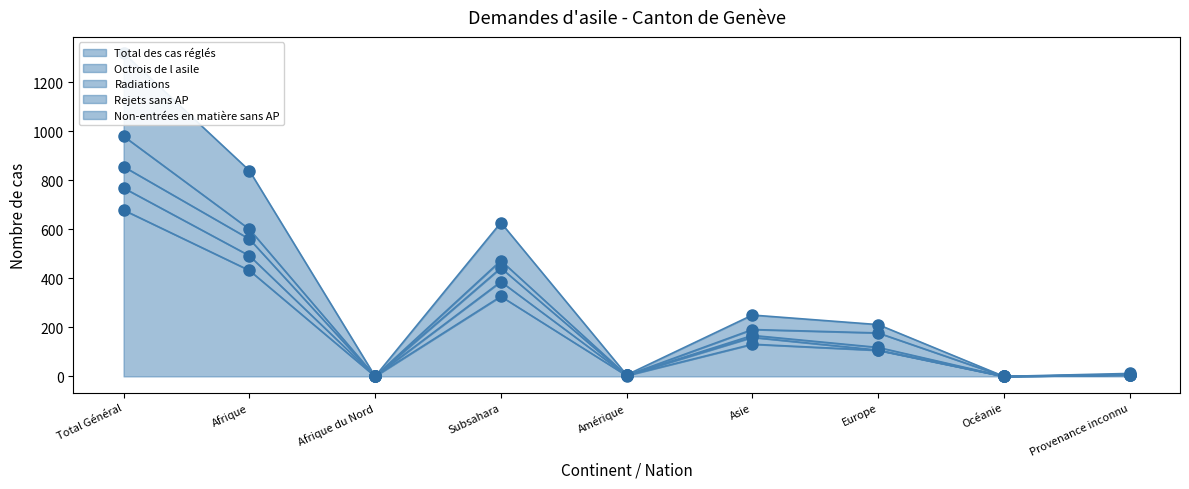

At which category is the sum across all series the highest?

Total Général